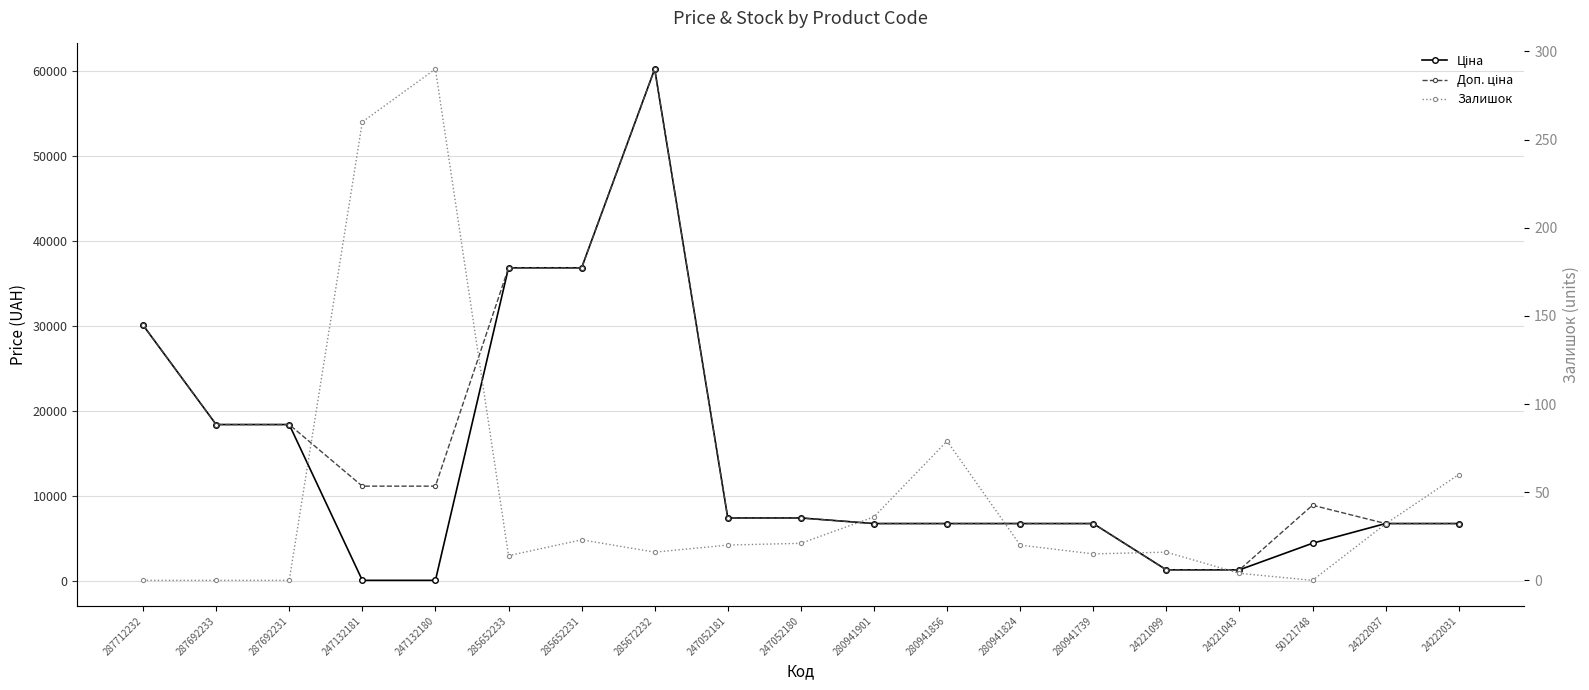

True or false: Доп. ціна and Залишок cross at least once.

False